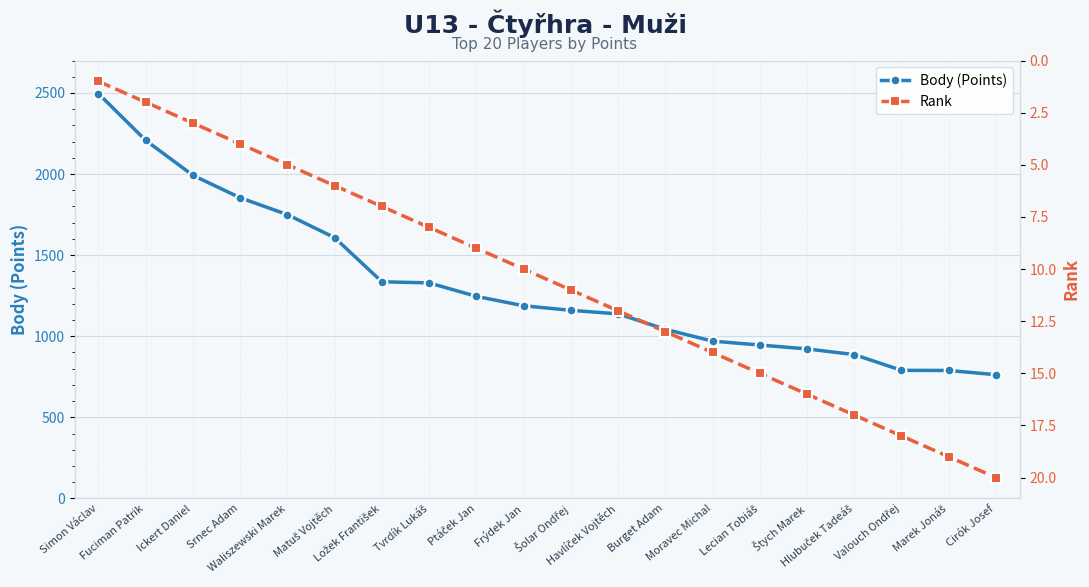

Which series has the largest total across all categories?

Body (Points)